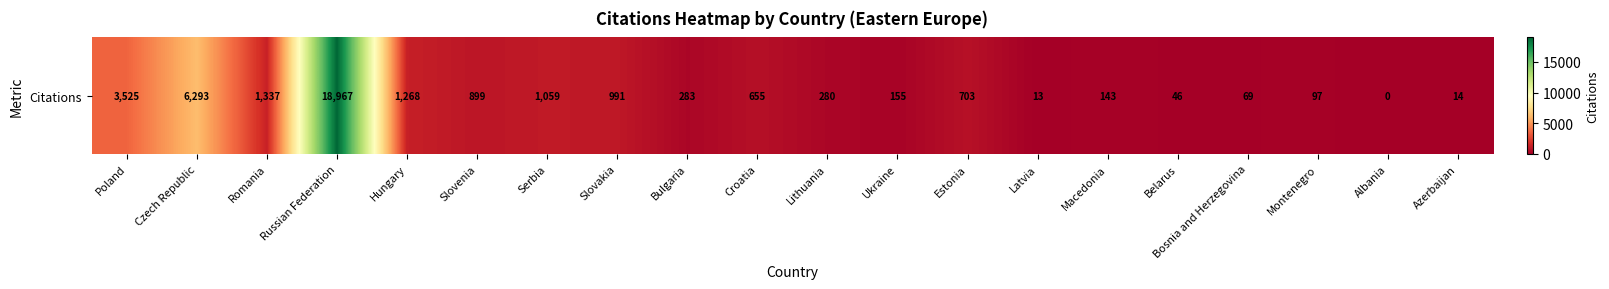

Is it true that the value at Czech Republic is 10809?

False